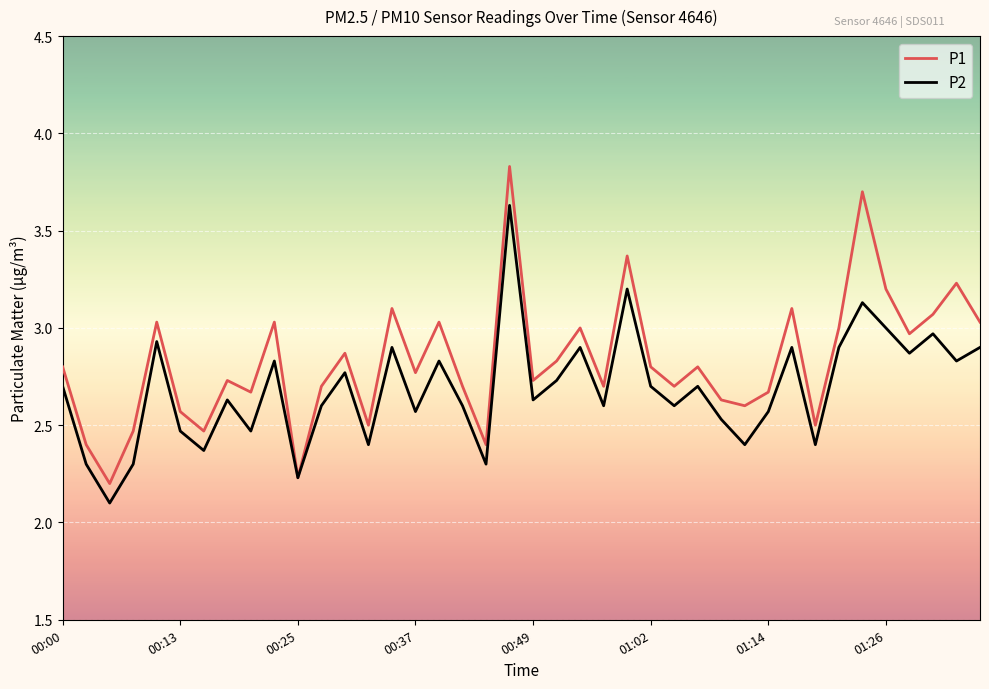

Which series has the largest range (max minus min)?

P1